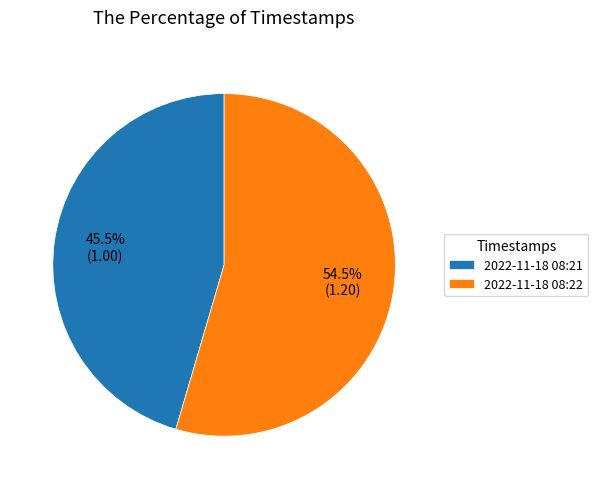

Which slice represents more than half of the pie?

2022-11-18 08:22